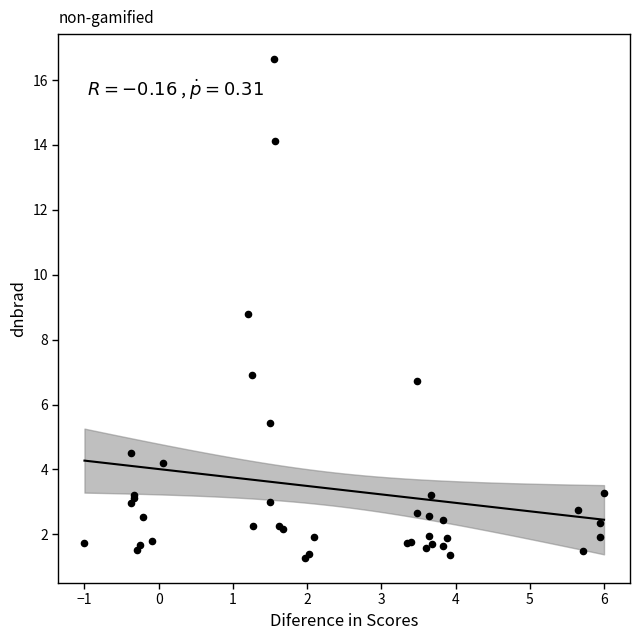

What Y value in the scatter plot is closest to 8?

8.8